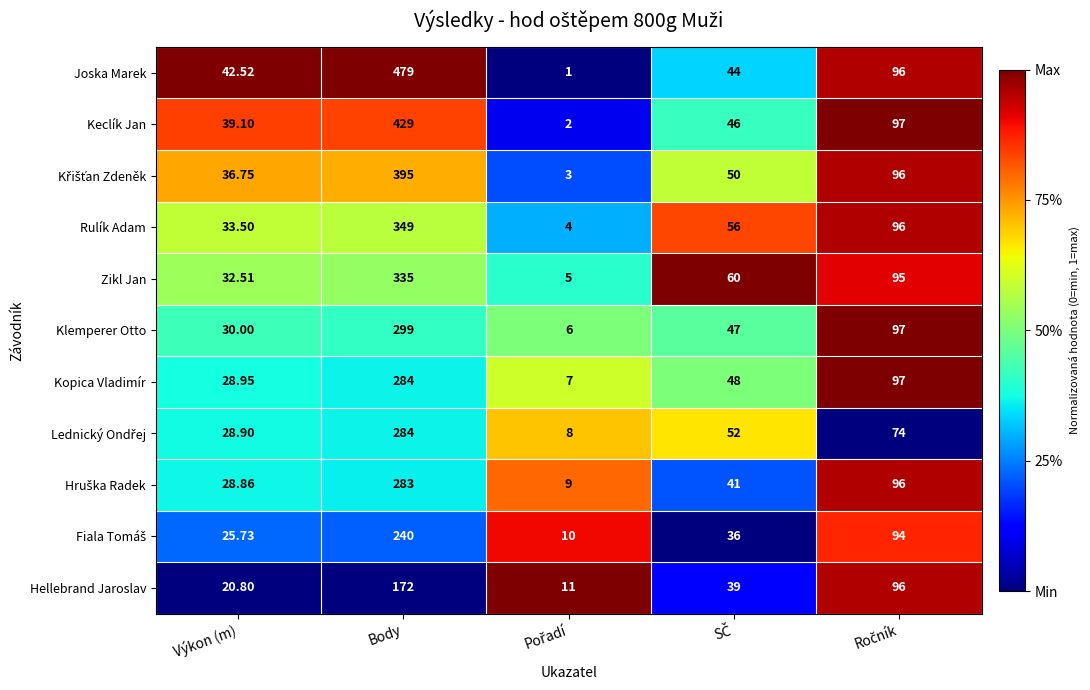

Which category has the highest value across all series?

Body